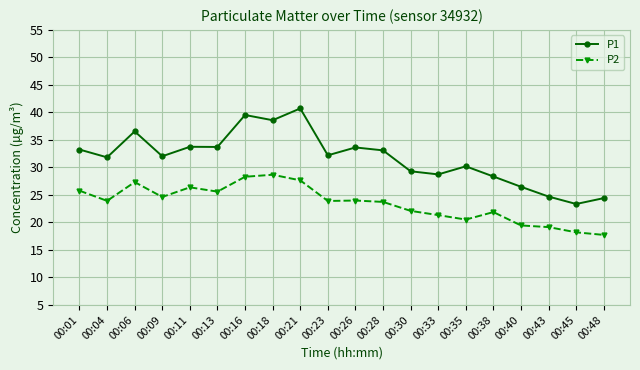

What is the total value across all series at 00:48?

42.2